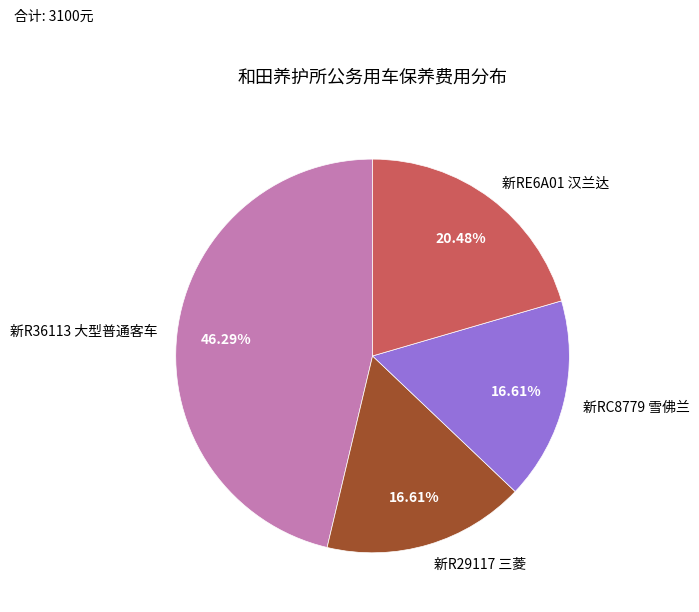

Which has a higher value, 新R29117 三菱 or 新R36113 大型普通客车?

新R36113 大型普通客车